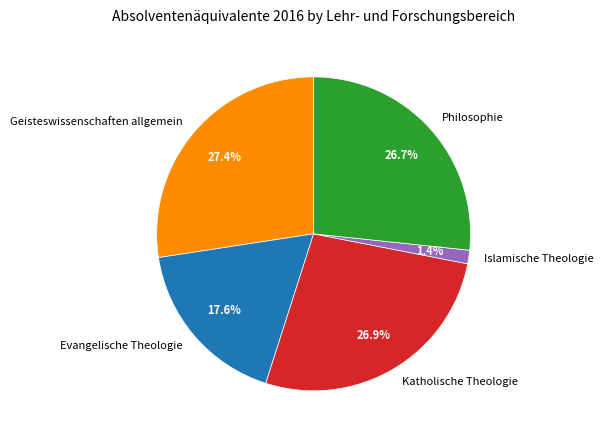

To the nearest percent, what is the difference between the largest and smallest slice percentages?

26%